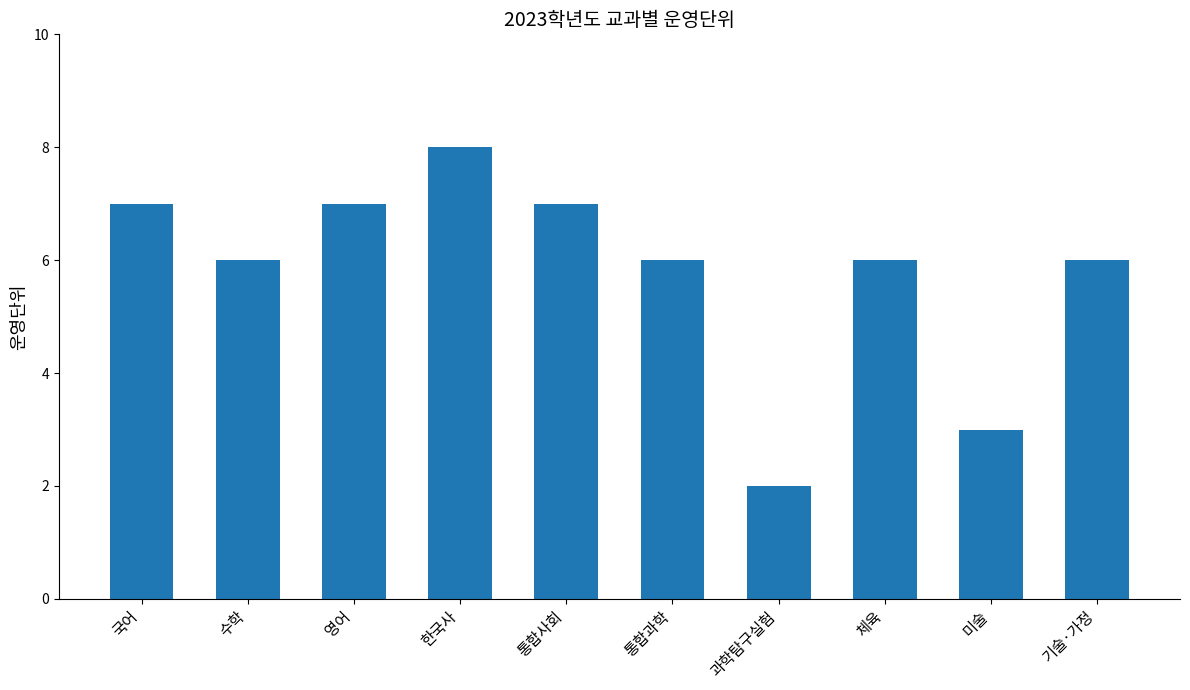

What is the average value?

6